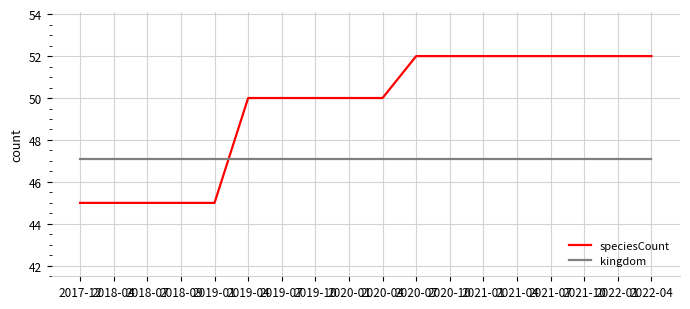

Between which two adjacent categories do speciesCount and kingdom first intersect?

2019-01 and 2019-04